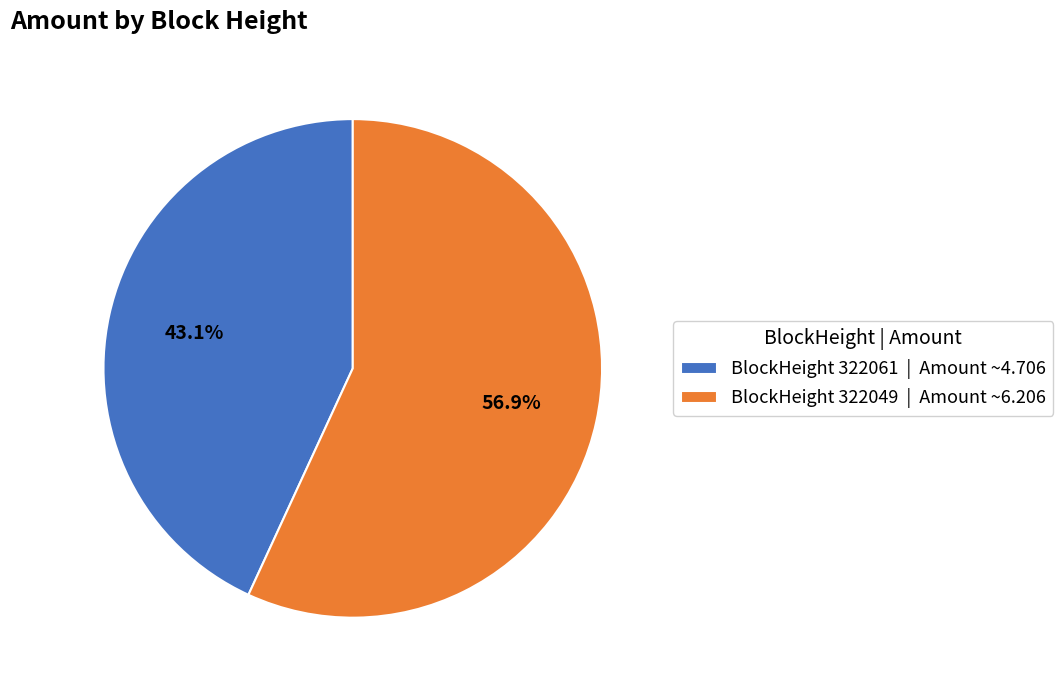

Approximately how many times larger is the value at BlockHeight 322061 | Amount ~4.706 compared to BlockHeight 322049 | Amount ~6.206?

0.8